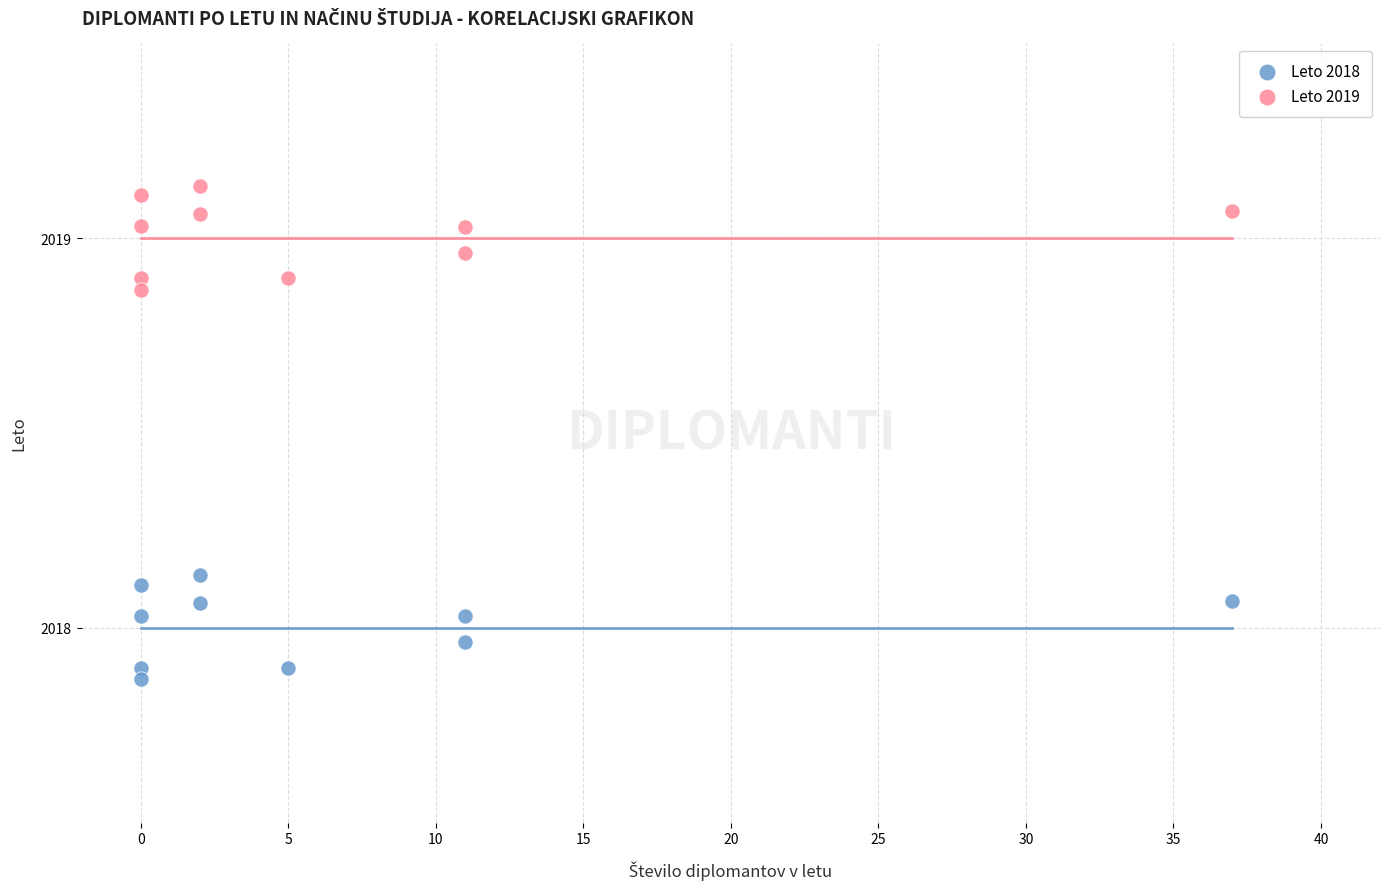

Which series contains the lowest Y value?

Leto 2018